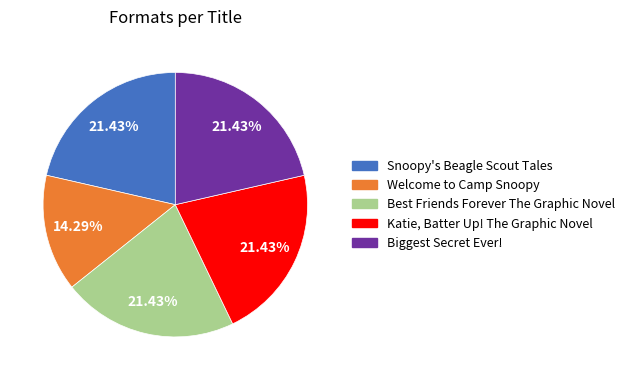

To the nearest percent, what is the combined percentage of Biggest Secret Ever! and Best Friends Forever The Graphic Novel?

43%